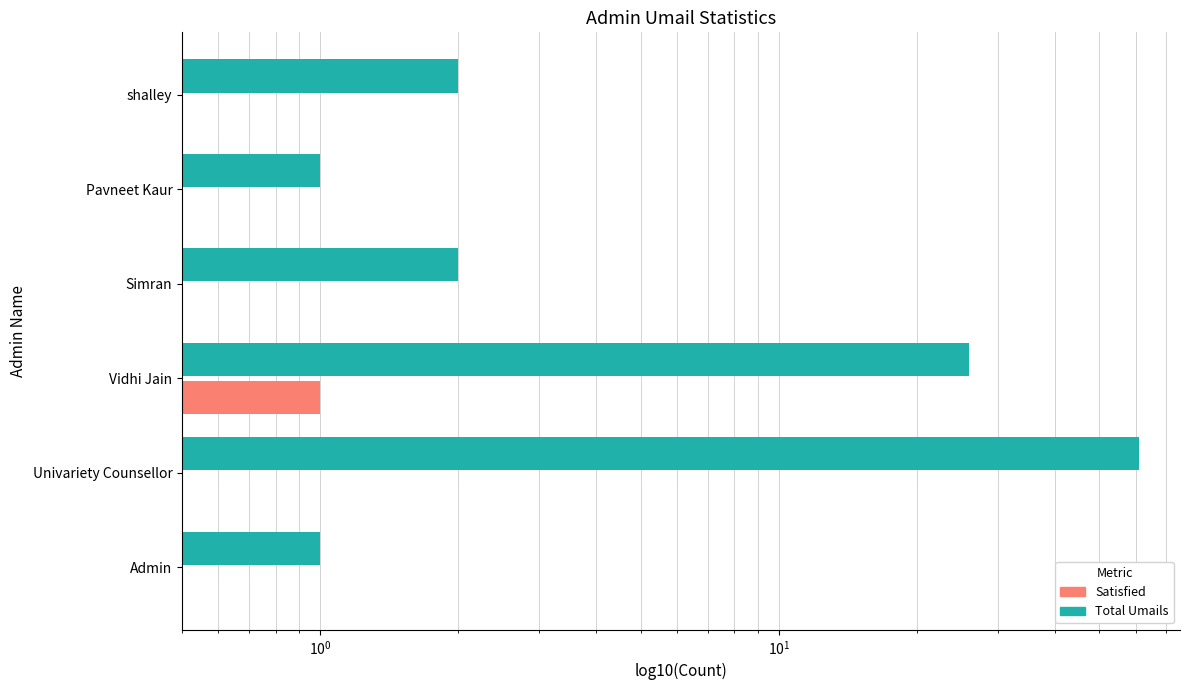

What is the difference between the maximum and minimum values in the Total Umails series?

60